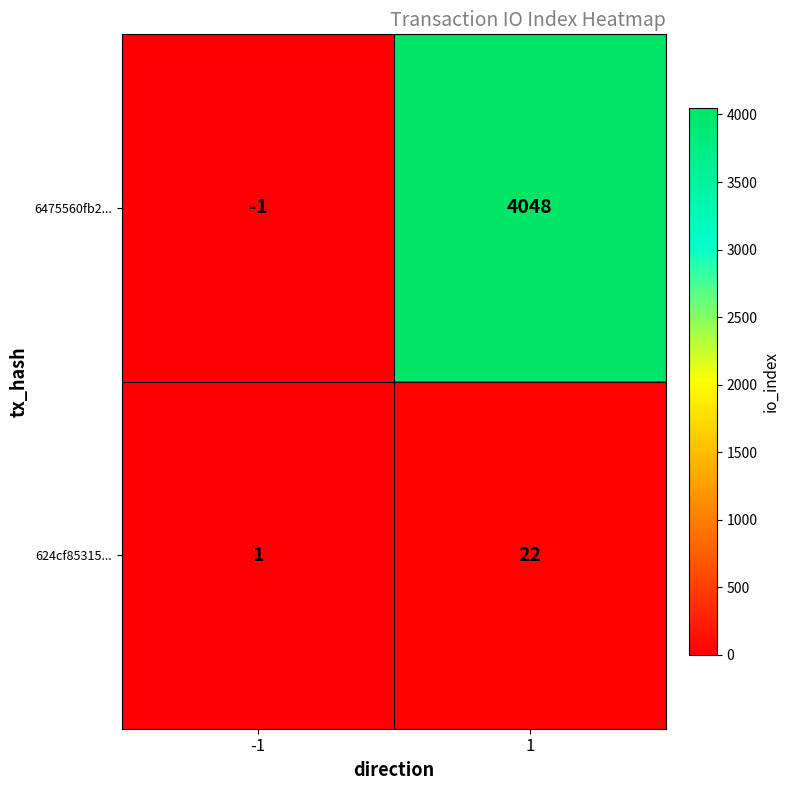

Which series has the largest range (max minus min)?

6475560fb2...